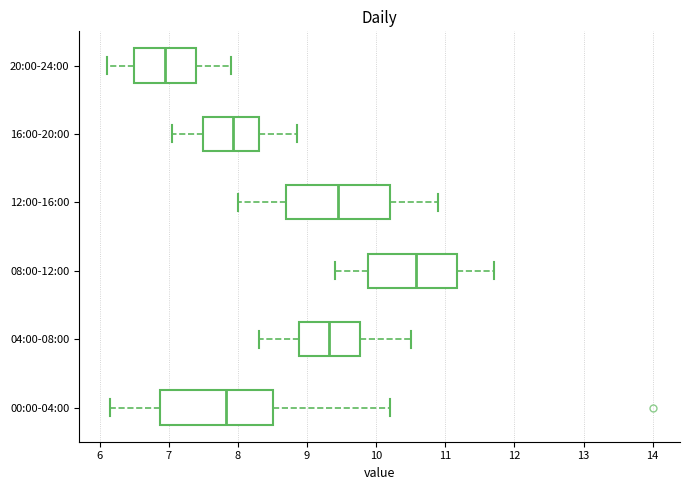

Which box's median line is the furthest to the right?

08:00-12:00